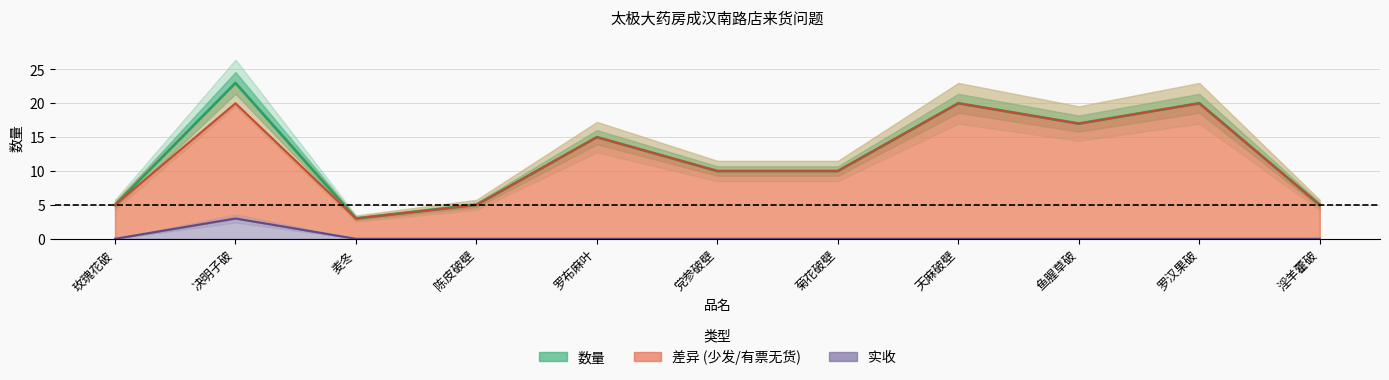

What is the minimum value for 数量?

3